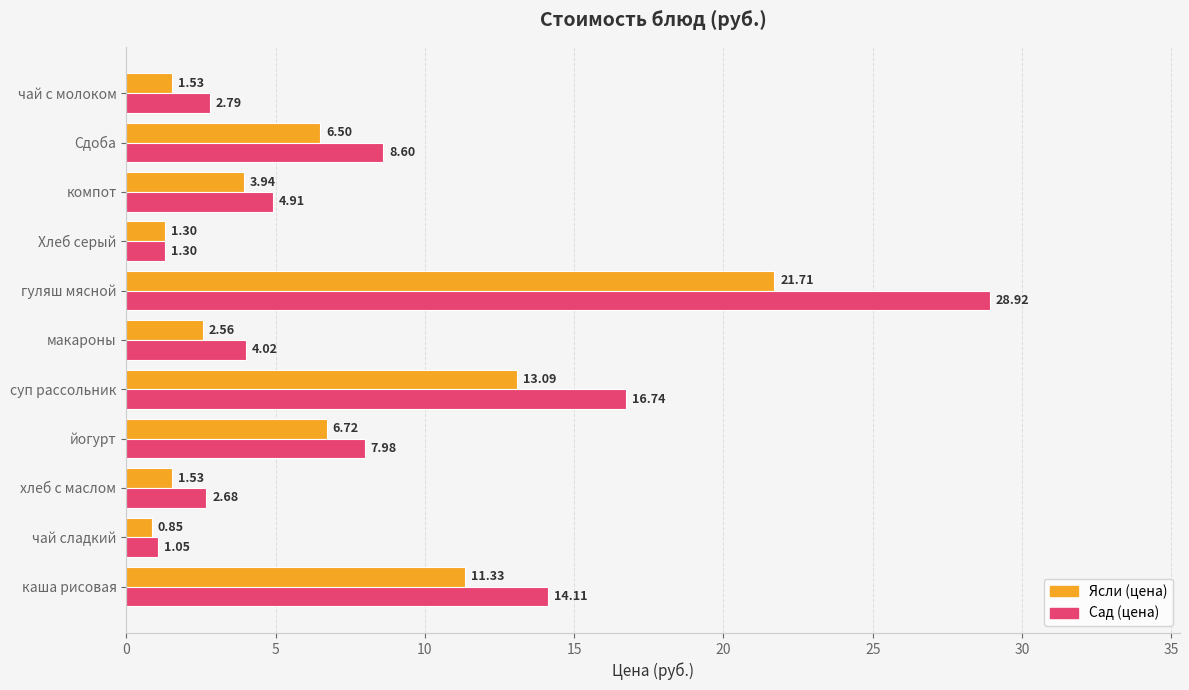

What is the sum of the Сад (цена) values at макароны and компот?

8.9